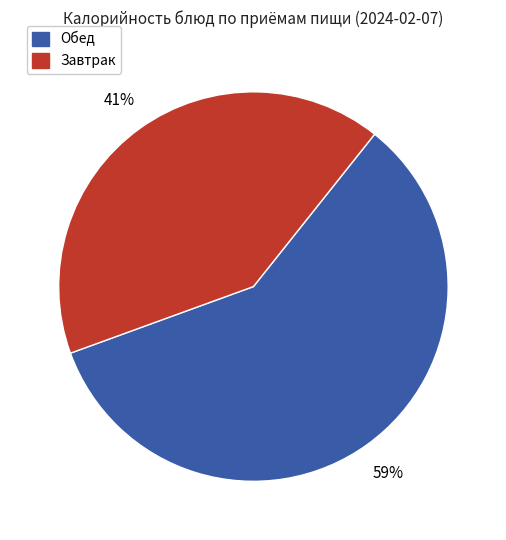

Count the number of slices in the pie.

2